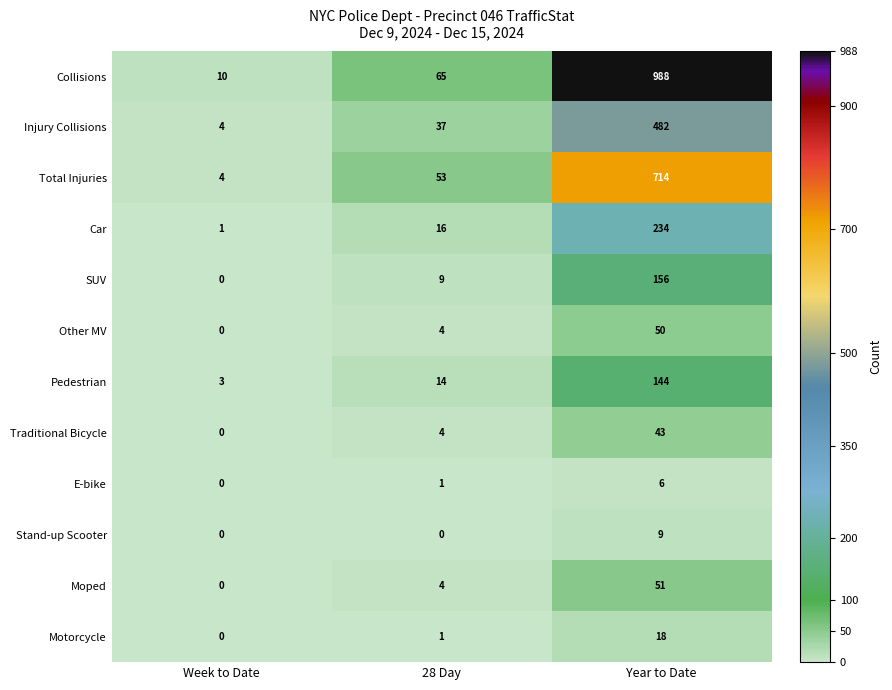

What value does the Traditional Bicycle series have at Year to Date, to the nearest 5?

45